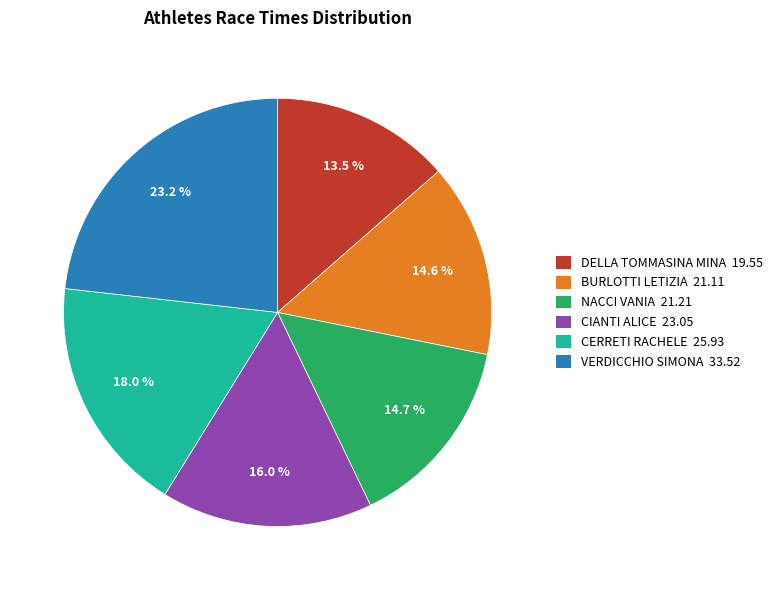

To the nearest percent, what is the difference between the largest and smallest slice percentages?

10%